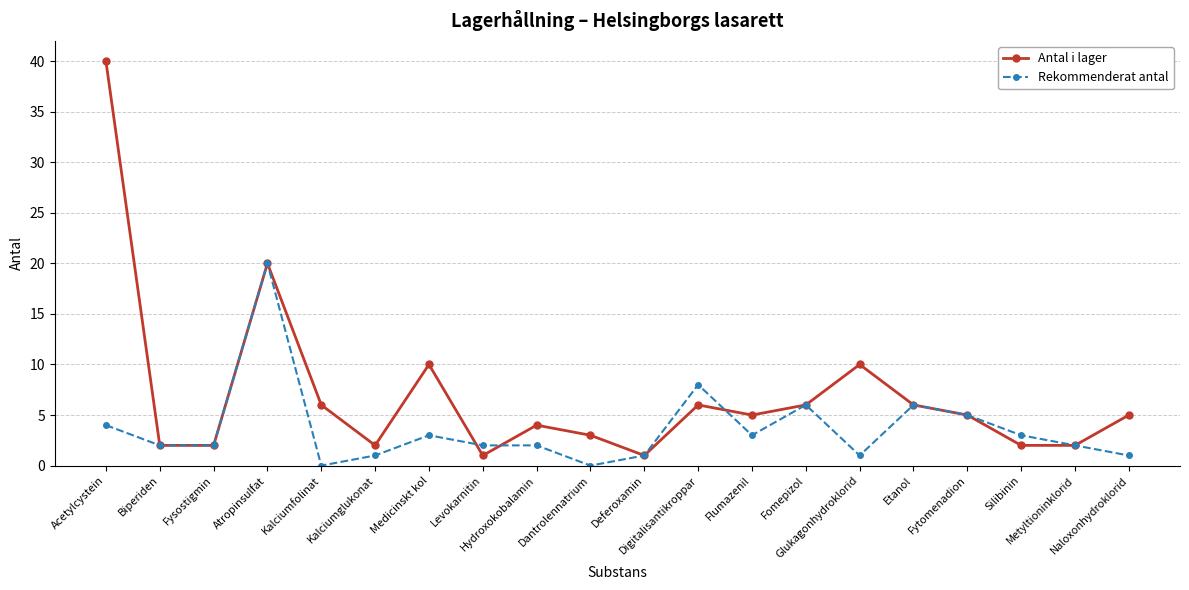

Which series has the largest range (max minus min)?

Antal i lager